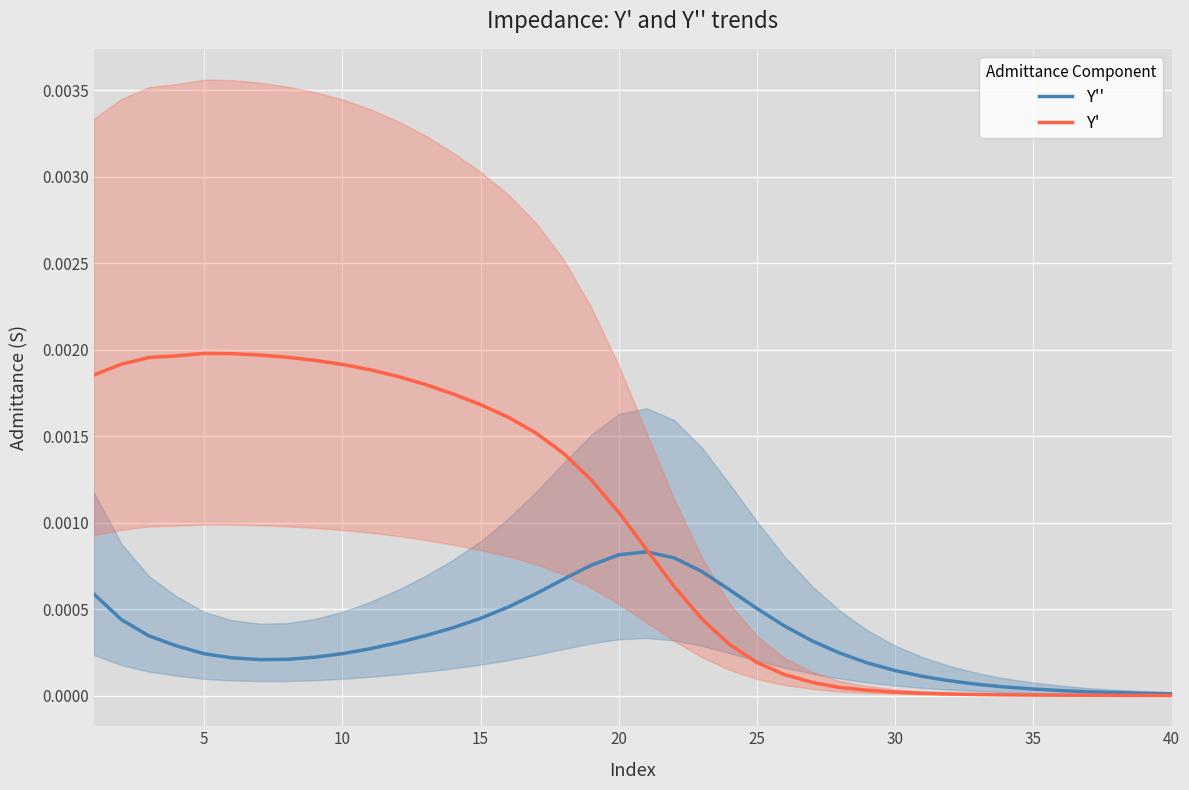

Count the number of categories in the chart.

40